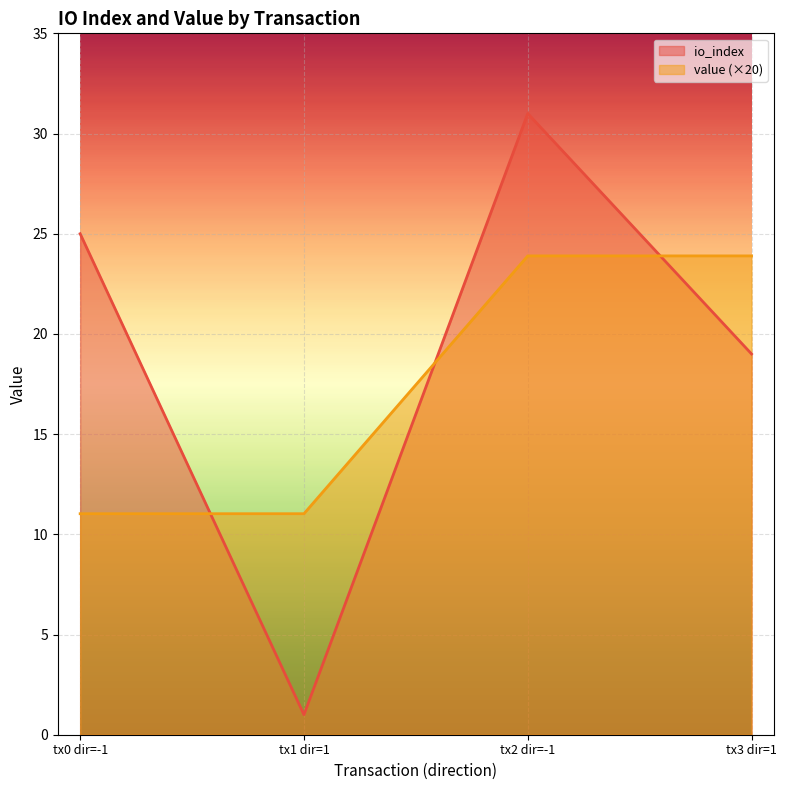

Reading left to right, transcribe all the data shown in this chart.

io_index: 25.0	1.0	31.0	19.0
value: 11.0	11.0	23.9	23.9